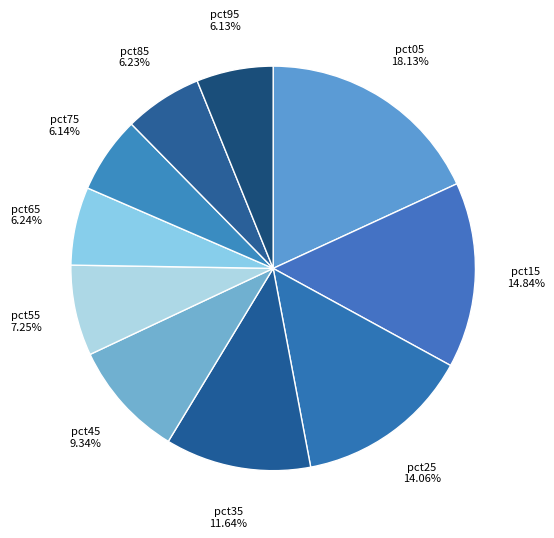

How many slices are in this pie chart?

10